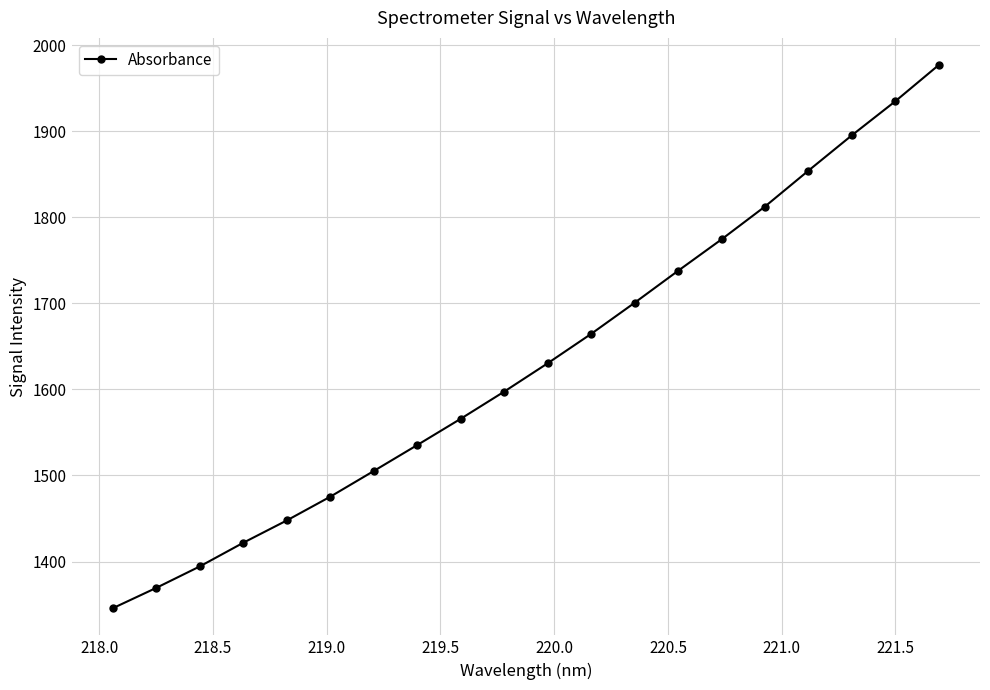

What is the average value?

1632.0